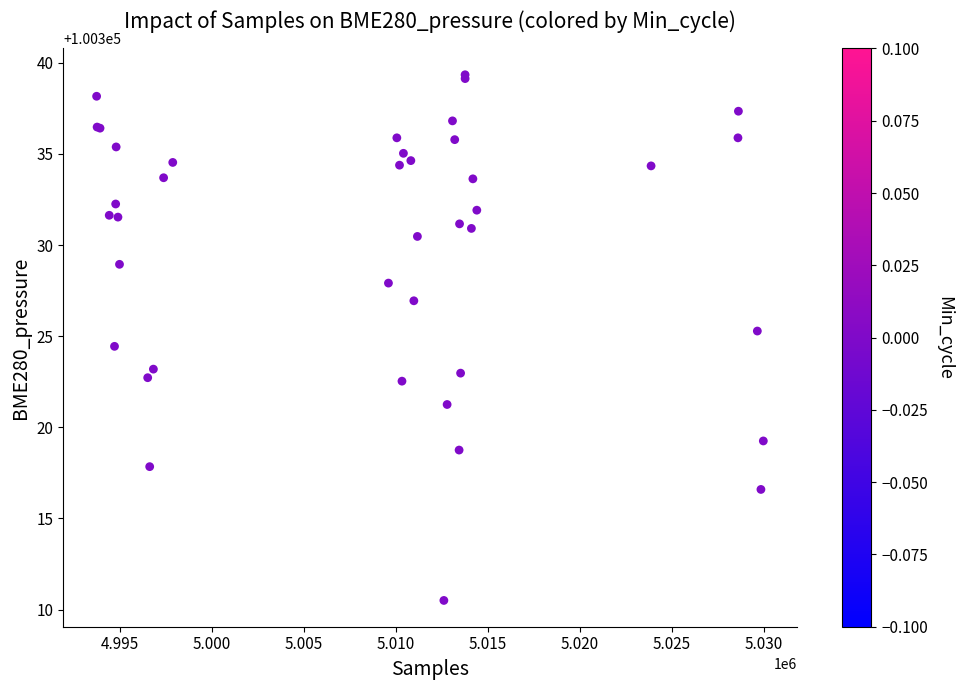

What Y value in the scatter plot is closest to 100324?

100324.4